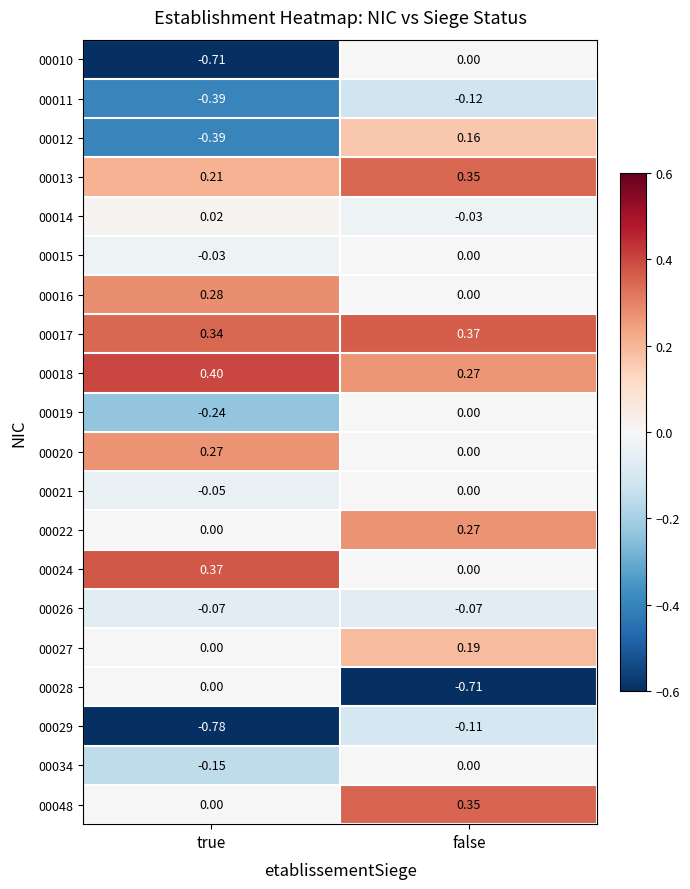

At which label is 00013 closest to 0?

true